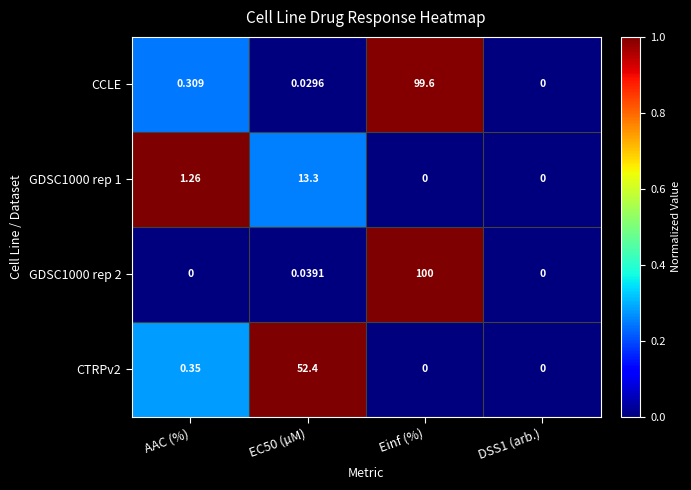

Is the value of GDSC1000 rep 2 at EC50 (µM) greater than the value of CCLE at AAC (%)?

No